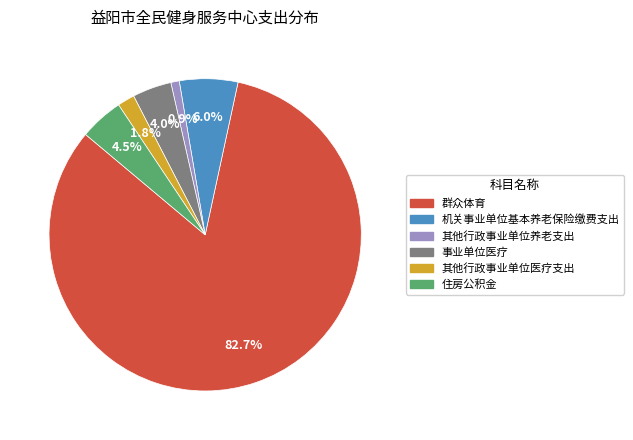

What is the total percentage of 群众体育 and 住房公积金?

87.3%